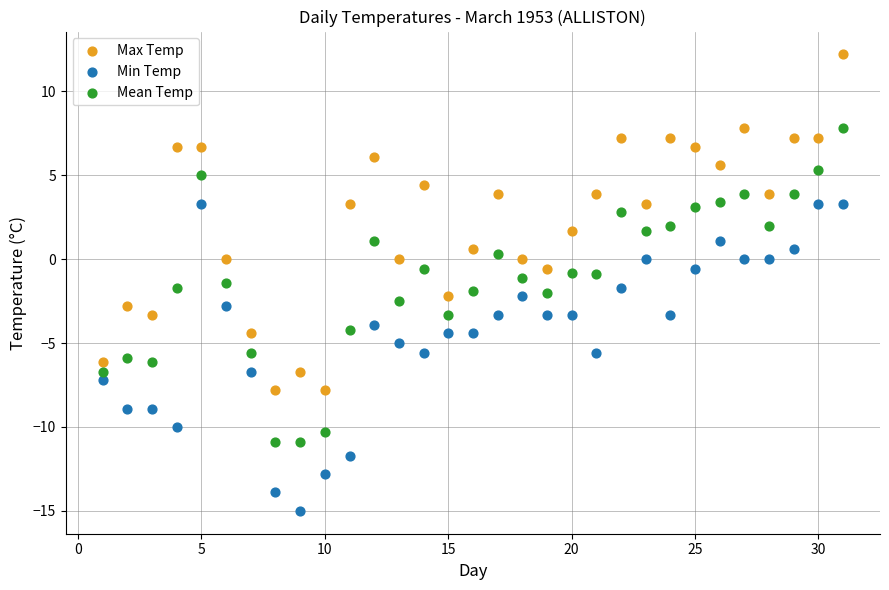

Which series reaches the maximum Y coordinate?

Max Temp